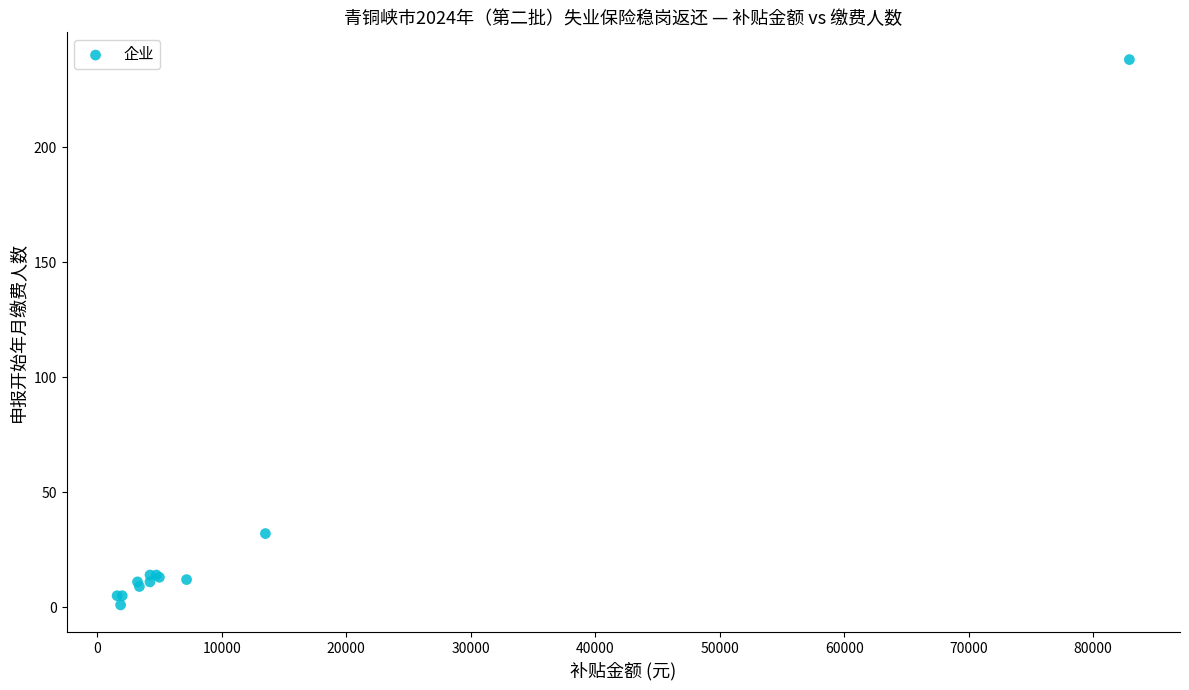

What Y value in the scatter plot is closest to 119?

32